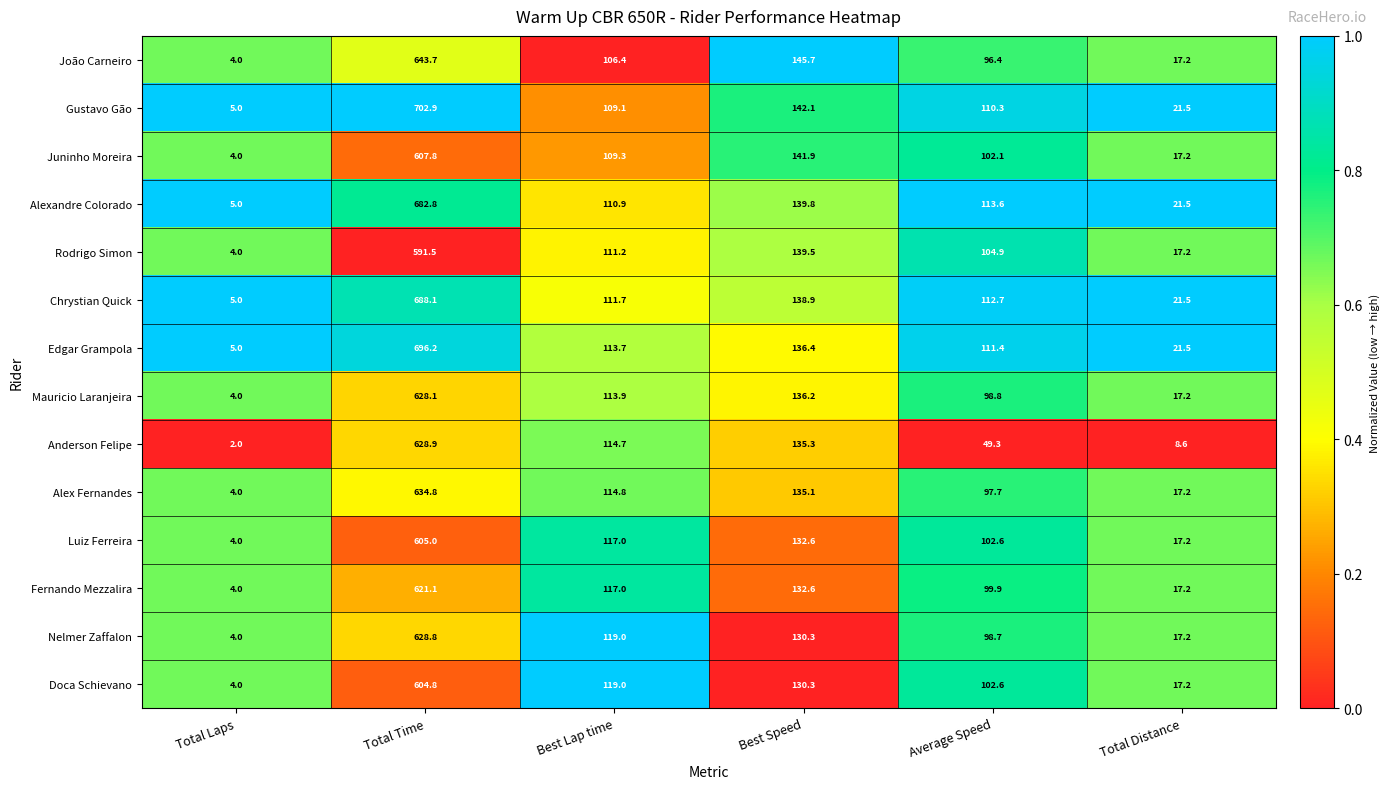

What is the approximate value of Doca Schievano at Best Lap time?

119.0